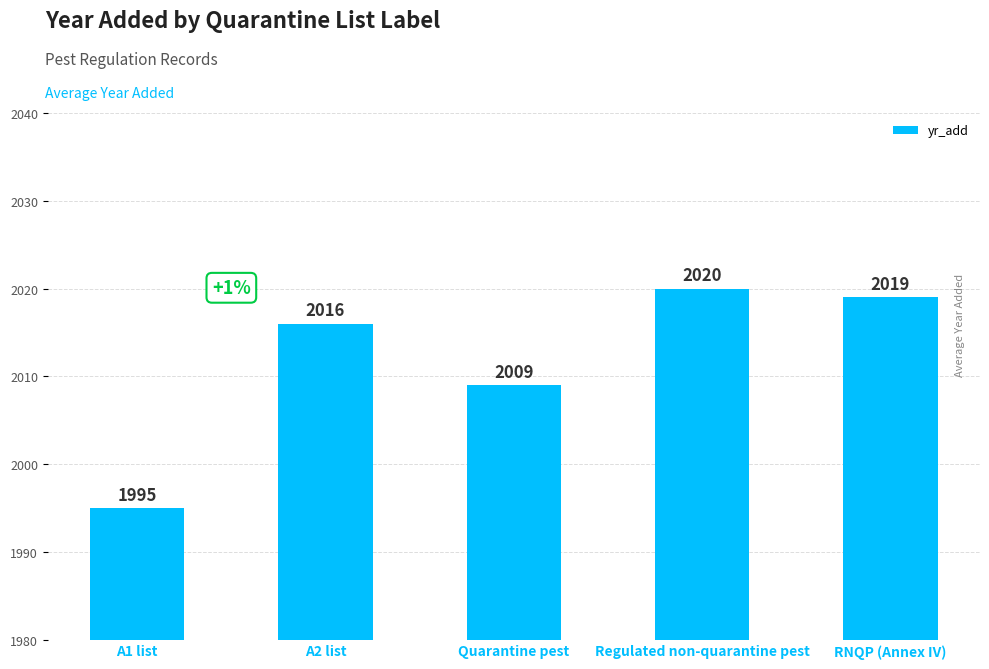

At which label is the value closest to 2007?

Quarantine pest